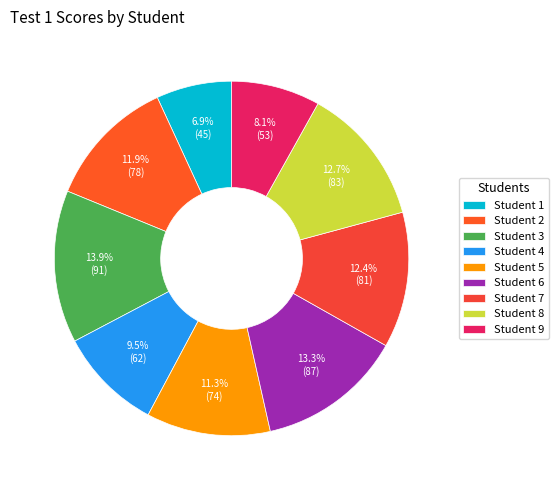

Does Student 3 represent more than half of the total?

No